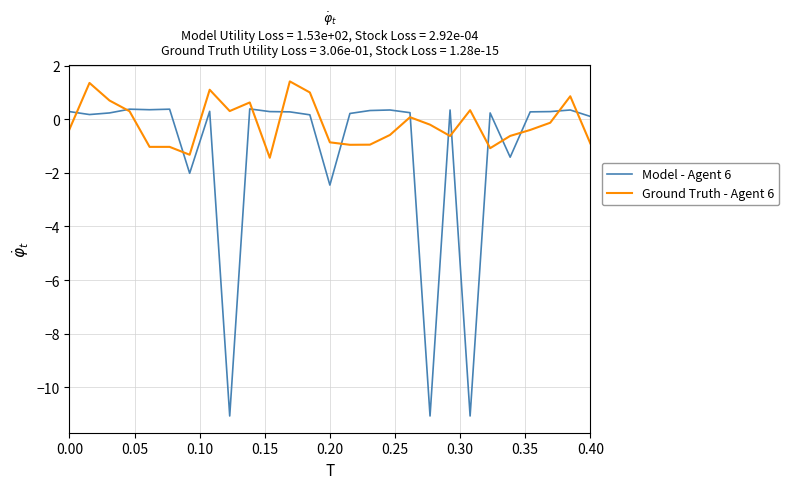

What is the greatest value displayed?

1.4